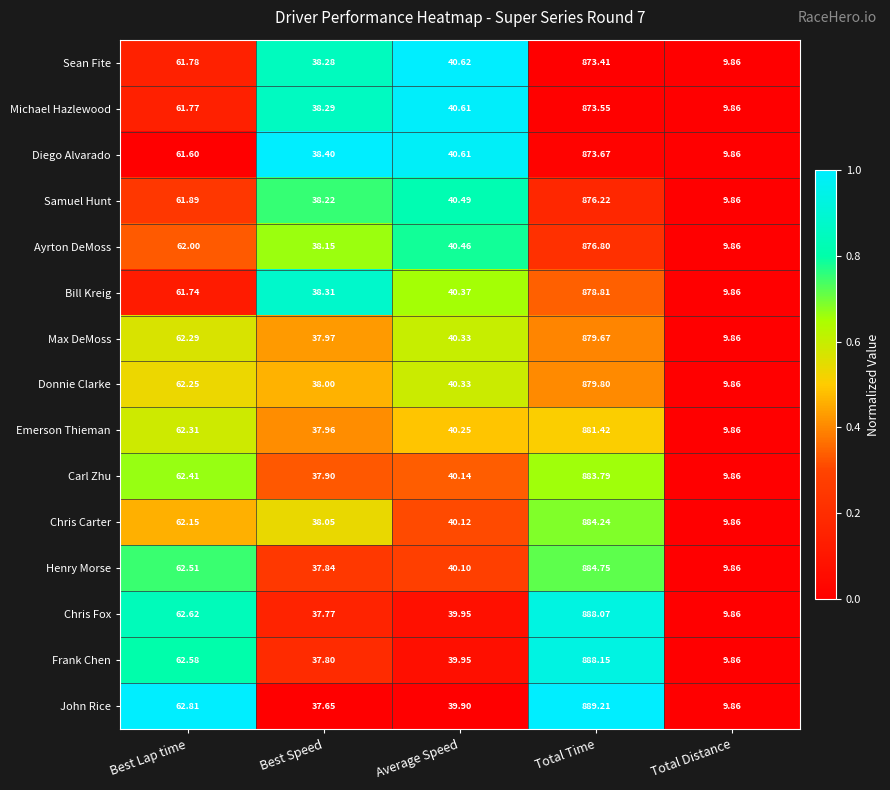

What is the greatest value displayed?

889.2